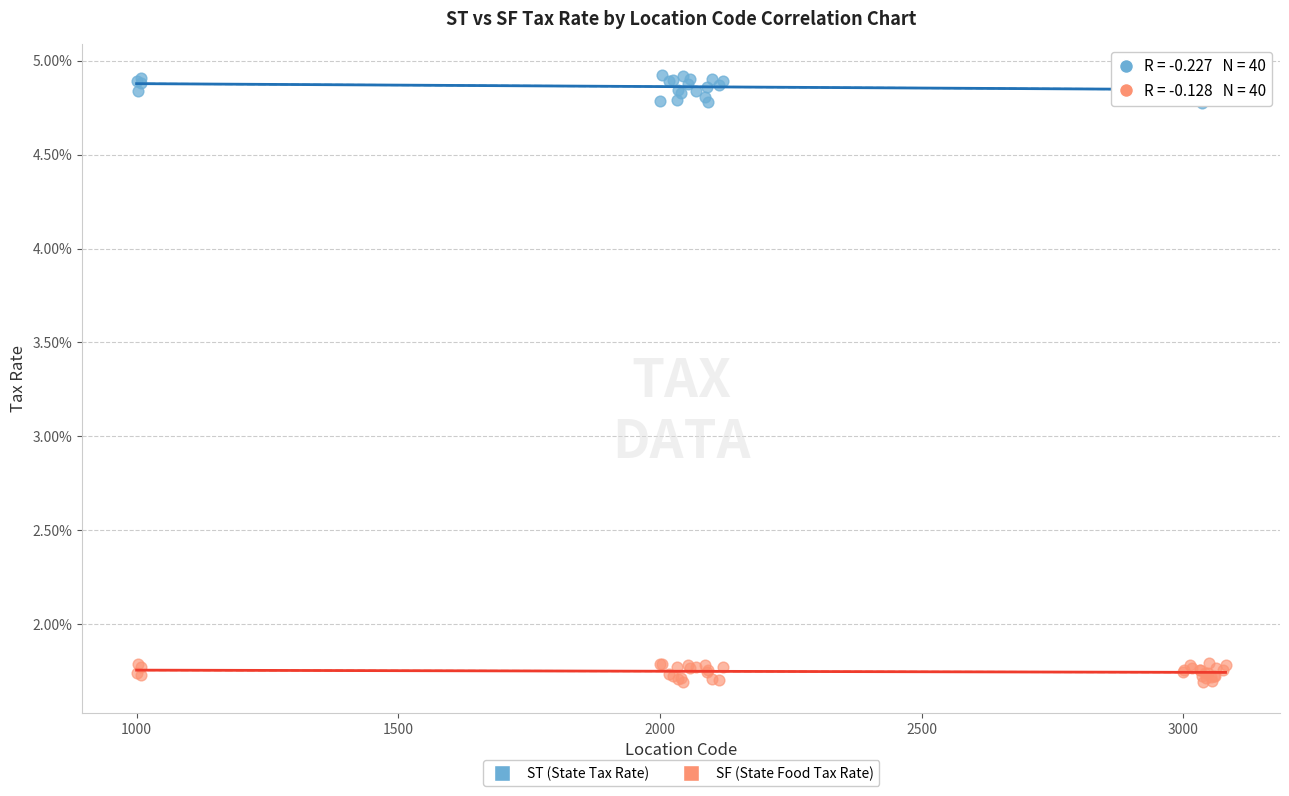

Which series reaches the maximum Y coordinate?

ST (State Tax Rate)